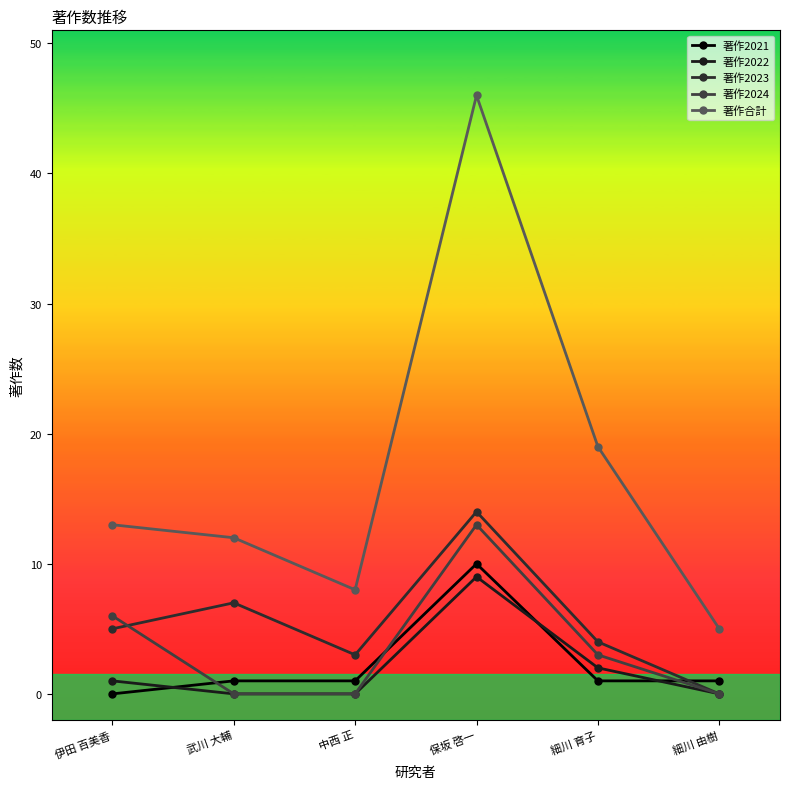

The 著作2021 series shows 0 at 武川 大輔. True or false?

False